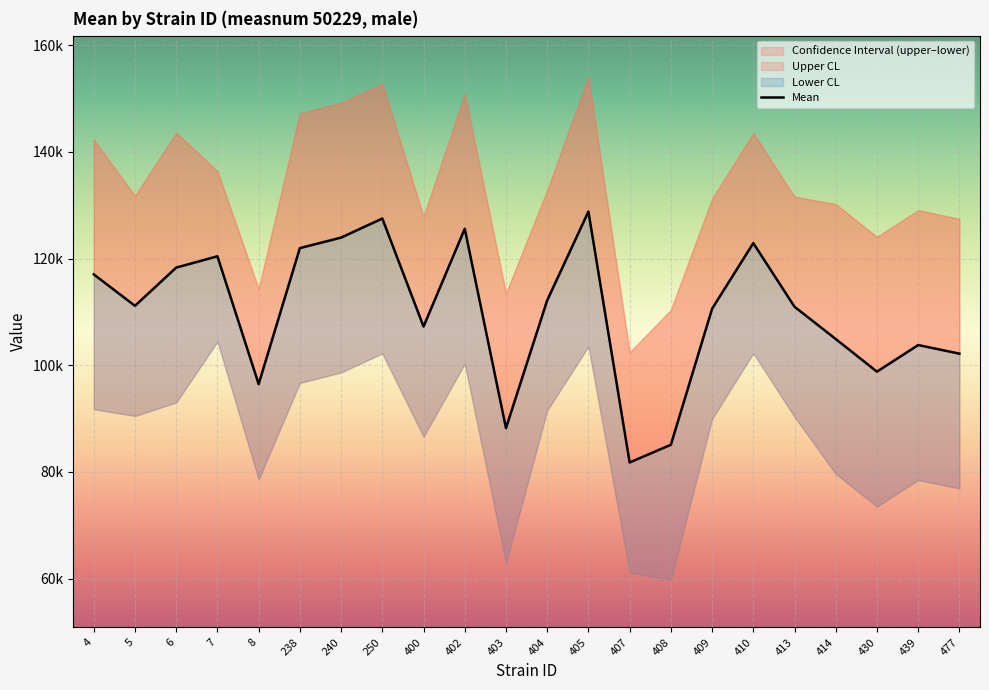

Reading left to right, list all the values displayed in this chart.

mean: 117047.5	111149.8	118318.2	120438.2	96473.9	121973.6	123941.8	127517.5	107261.8	125594.9	88223.3	112176.6	128819.8	81785.1	85098.4	110596.8	122904.8	110976.9	104928.1	98807.2	103794.5	102185.4
uppercl: 142331.3	131793.9	143602.0	136429.1	114352.3	147257.4	149225.6	152801.3	127906.0	150878.8	113507.1	132820.7	154103.6	102429.3	110382.2	131241.0	143549.0	131621.0	130211.9	124091.1	129078.3	127469.3
lowercl: 91763.7	90505.6	93034.4	104447.3	78595.6	96689.8	98657.9	102233.7	86617.7	100311.1	62939.5	91532.4	103536.0	61140.9	59814.6	89952.6	102260.7	90332.7	79644.3	73523.4	78510.7	76901.6